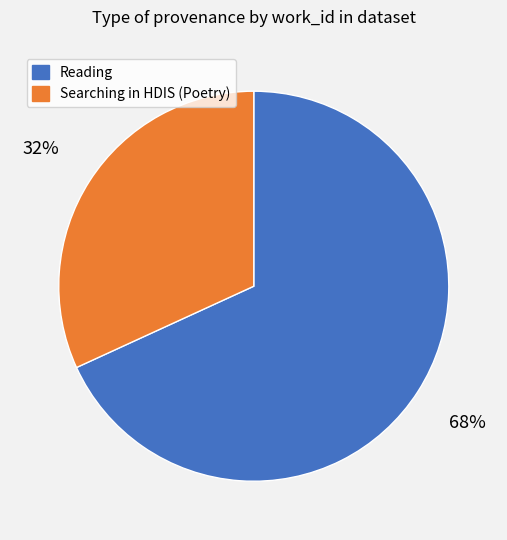

Is there any slice that represents more than half of the pie?

Yes